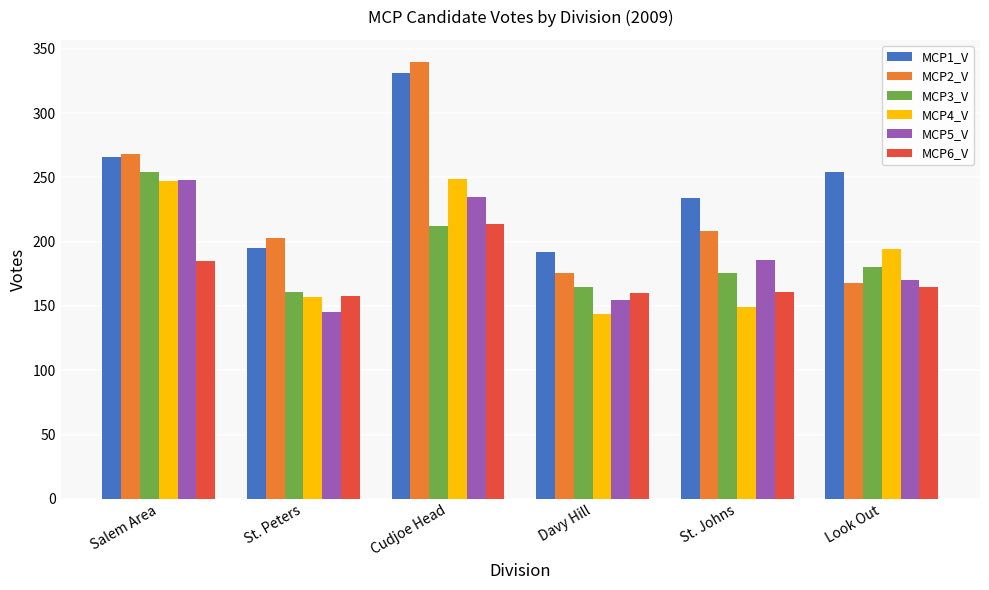

What is the average value of the MCP2_V series?

227